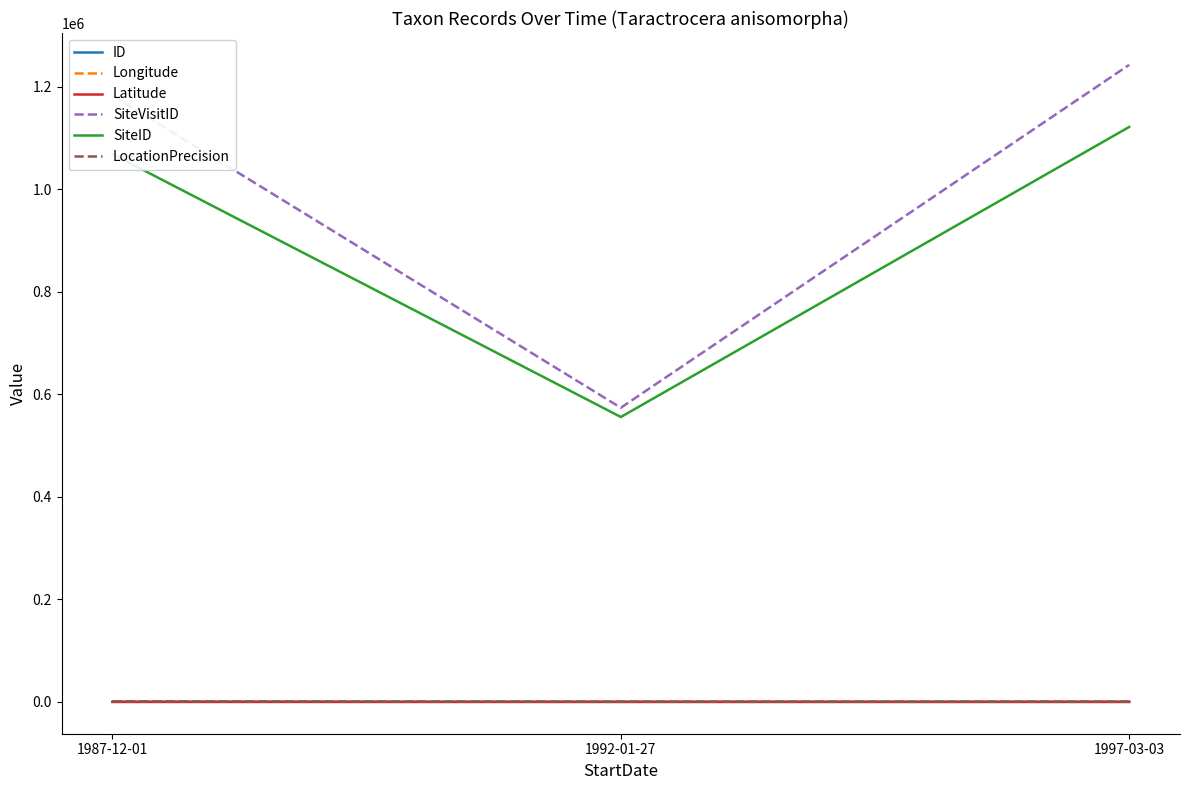

Which series has the largest total across all categories?

SiteVisitID